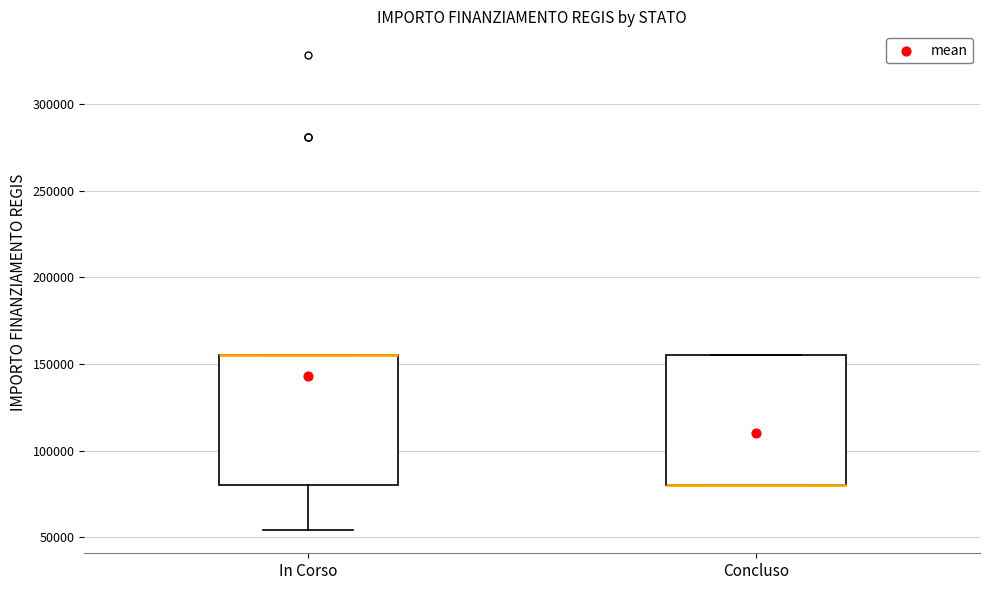

Where is the upper edge of the box for In Corso on the y-axis? The values are not printed on the chart, so give them approximately, as read against the axis.

155000